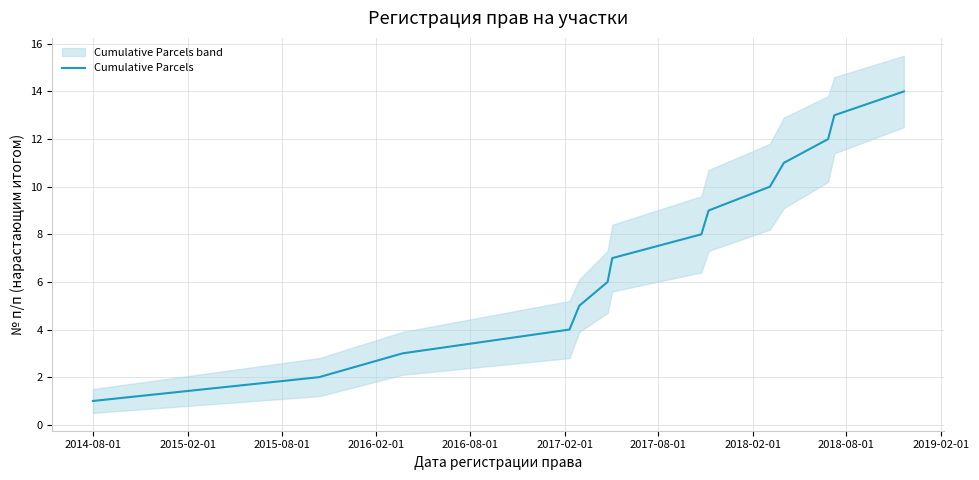

What is the value of the 3rd point from the left?

3